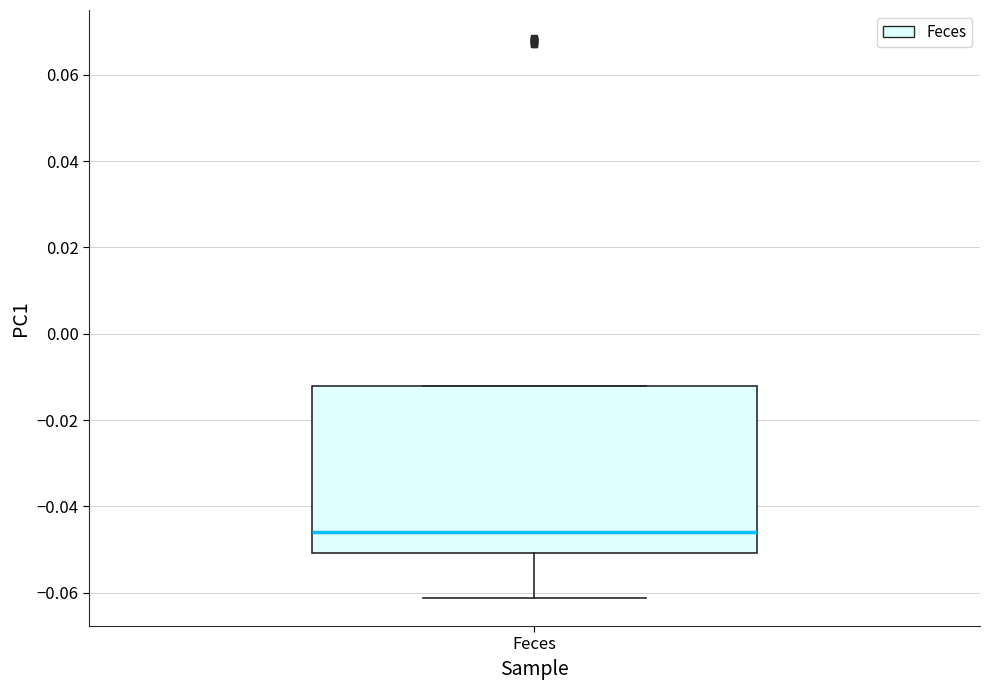

Read this box plot against the y-axis: the position of the median line, the range covered by the box, and the ends of both whiskers. The values are not printed on the chart, so give them approximately, as read against the axis.

median -0.046, box -0.050 to -0.012, whiskers -0.062 to -0.012